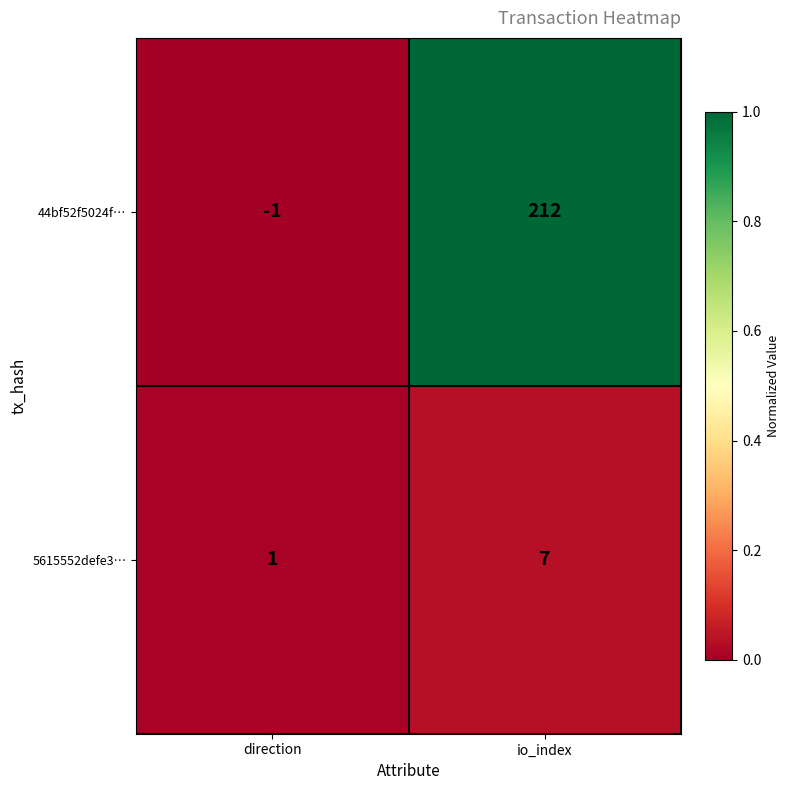

Which category has the highest value across all series?

io_index